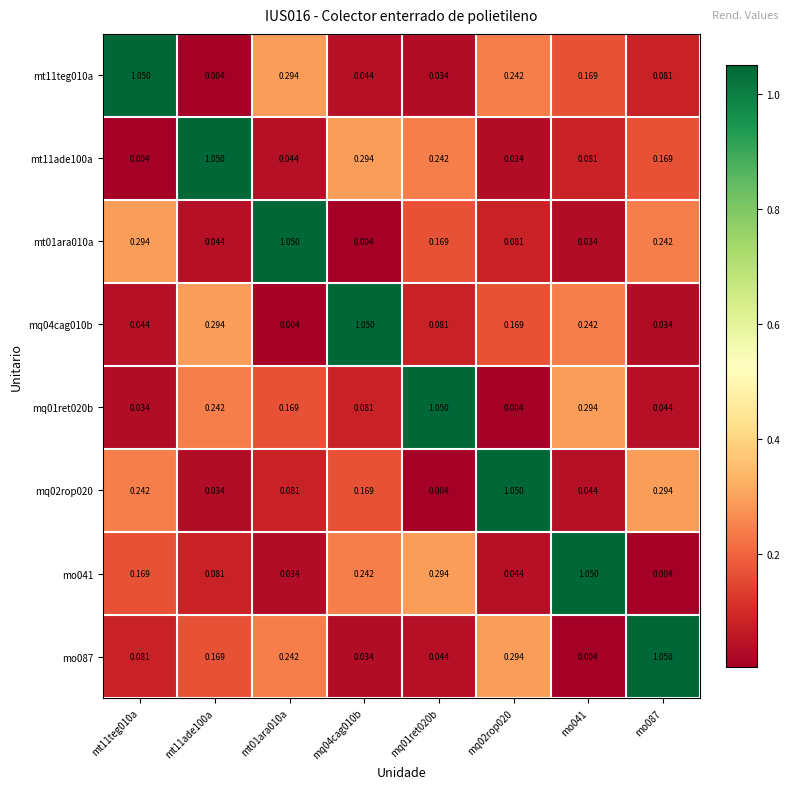

Is the value of mt11ade100a at mt01ara010a greater than the value of mq04cag010b at mq04cag010b?

No